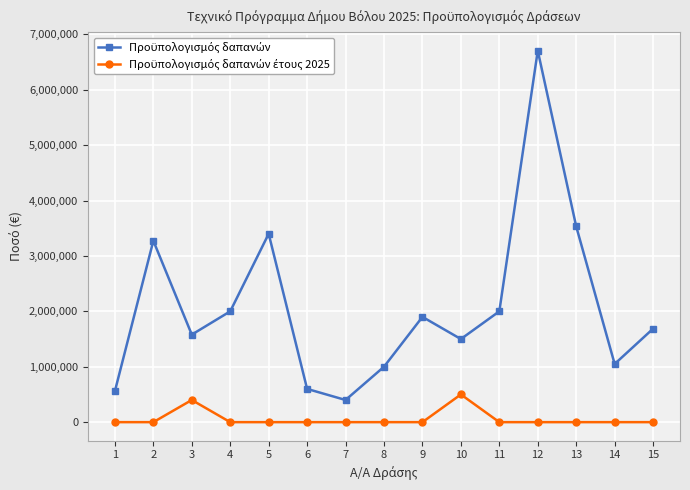

List the series in order of their peak value, highest first.

Προϋπολογισμός δαπανών, Προϋπολογισμός δαπανών έτους 2025